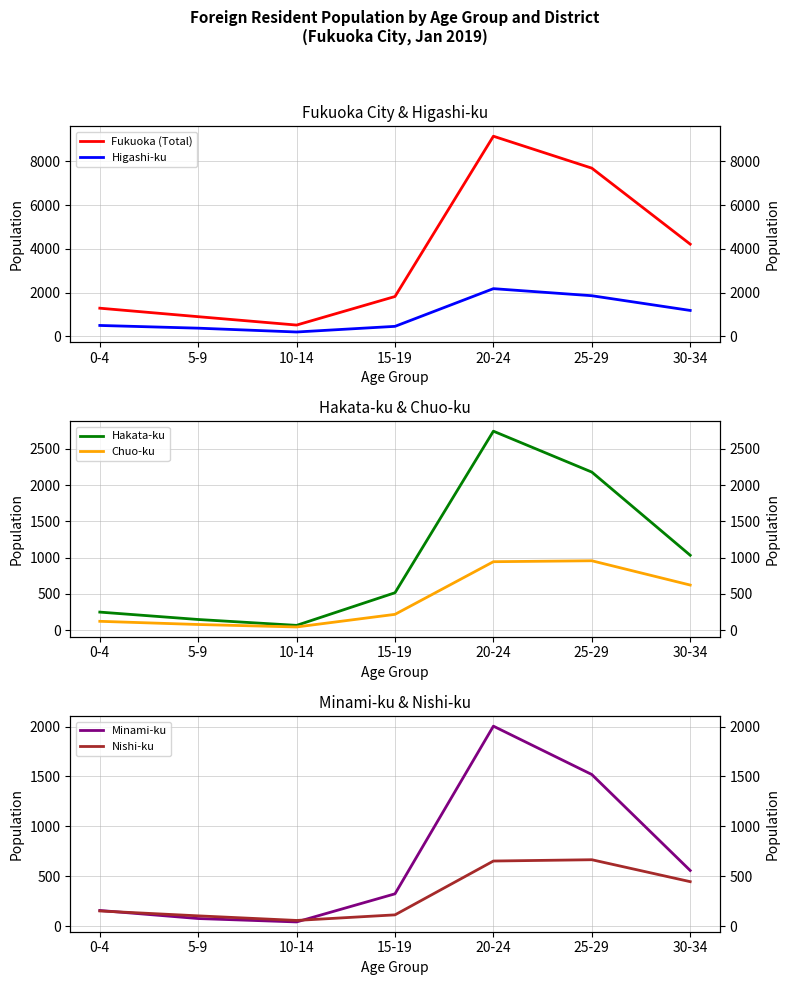

Which label corresponds to the largest value in the chart?

20-24